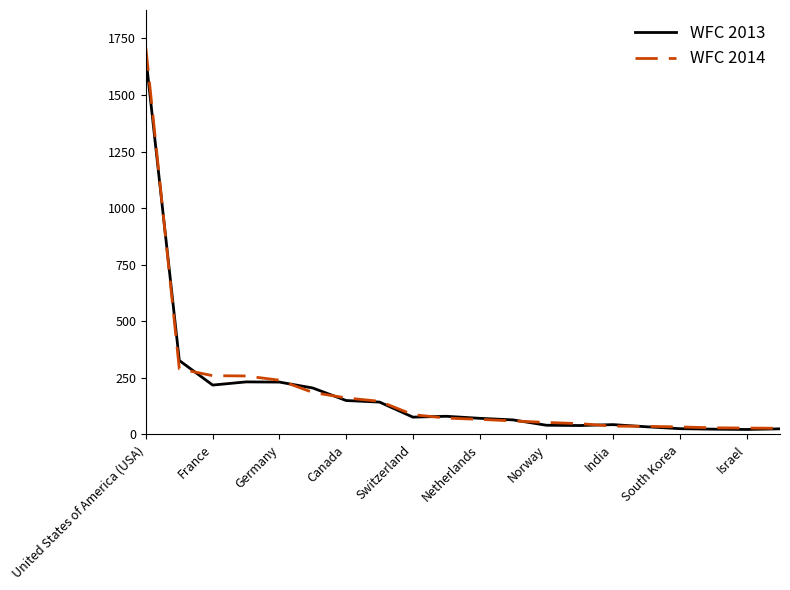

Which series has the largest range (max minus min)?

WFC 2014